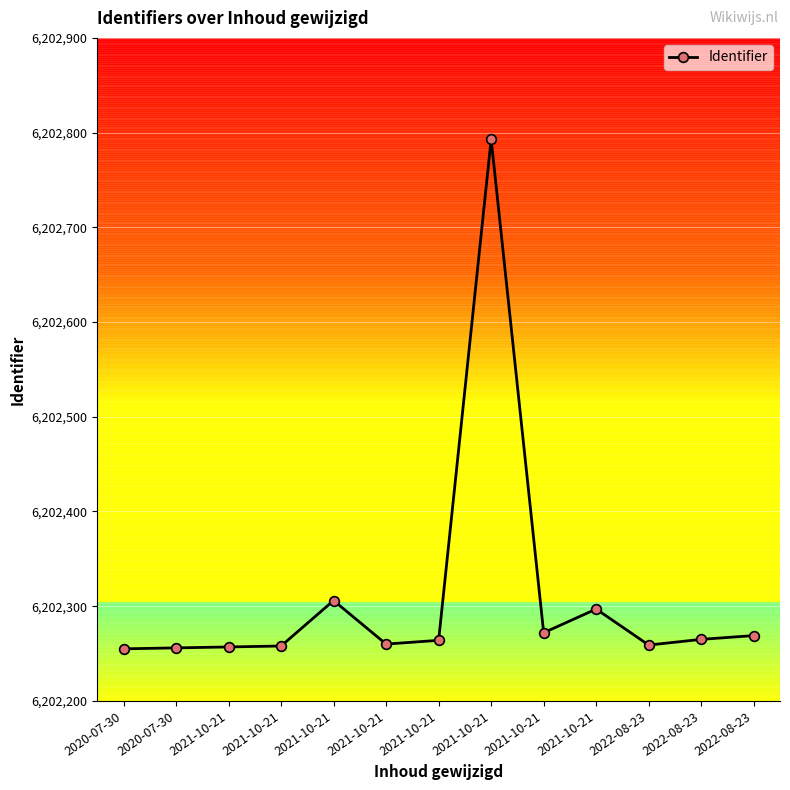

Where is the first local minimum?

2021-10-21